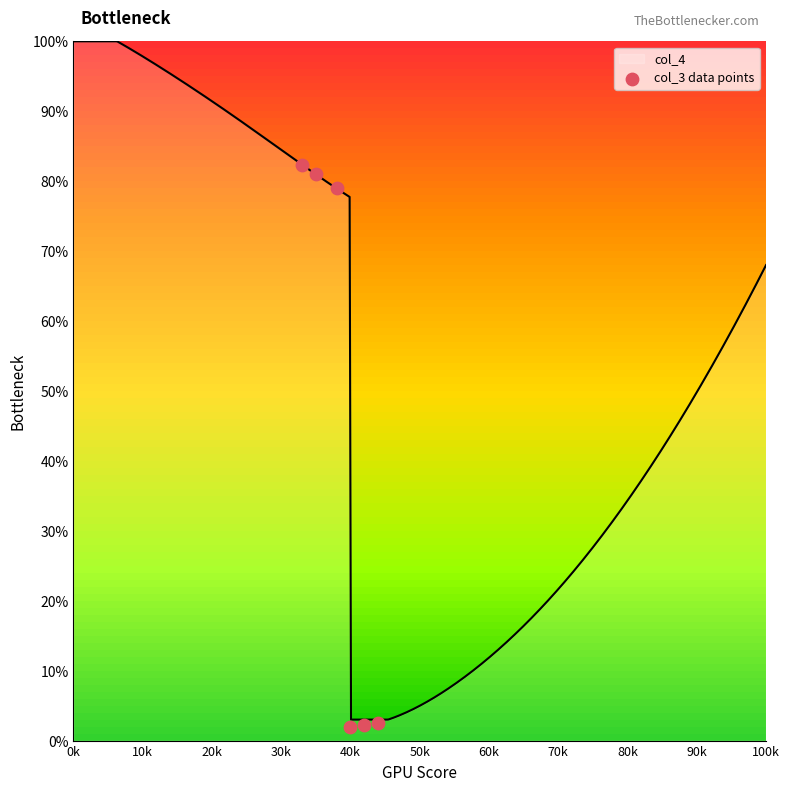

Which has a higher value, 0k or 20k?

0k